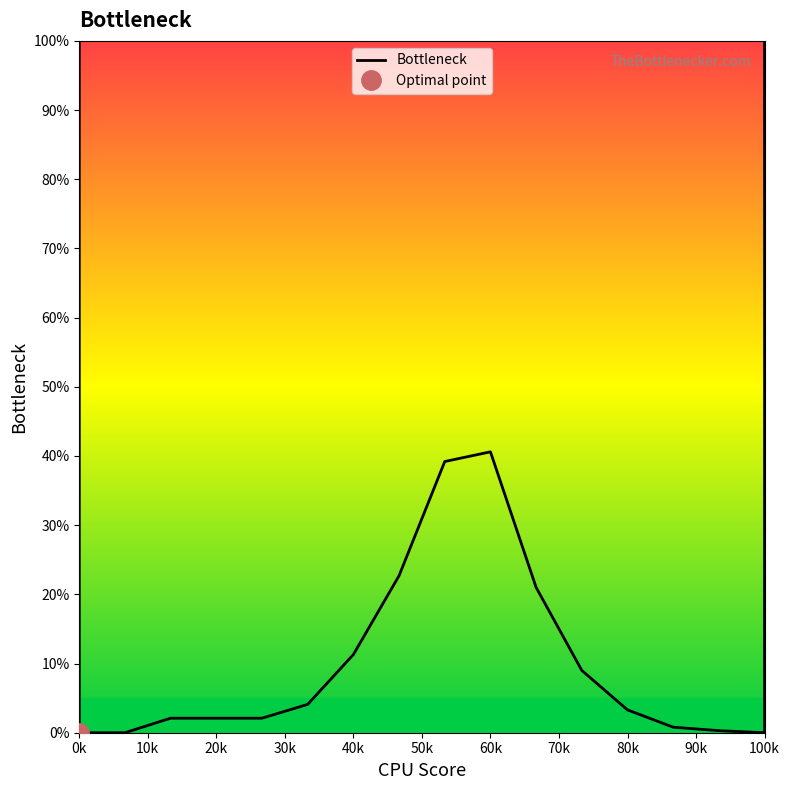

True or false: there are more than 0 points higher than both neighbors.

True